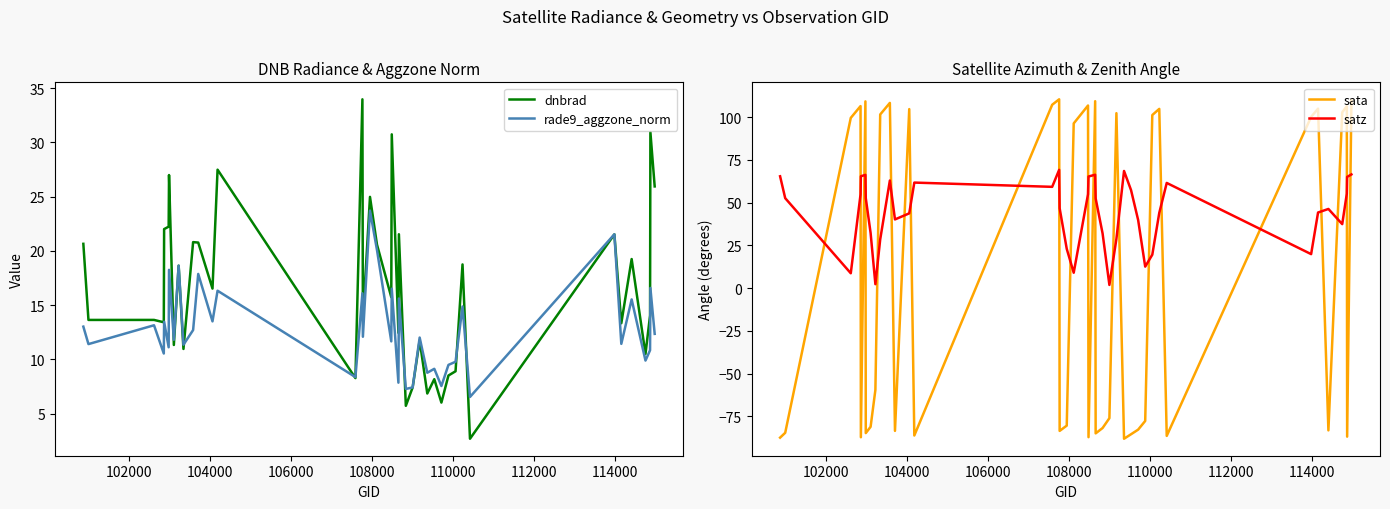

True or false: rade9_aggzone_norm has more than 1 points higher than both neighbors.

True